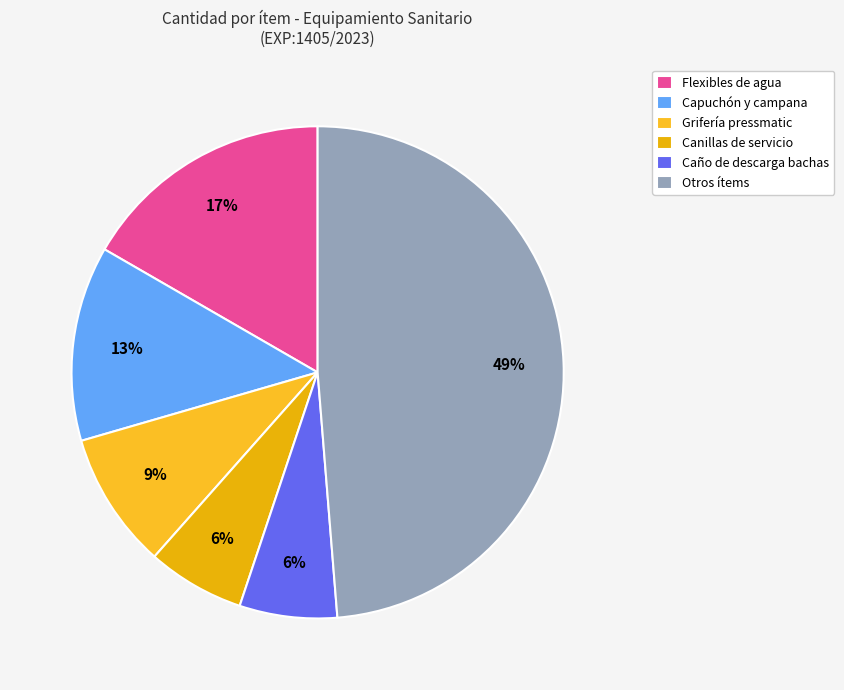

How many segments does this pie chart have?

6